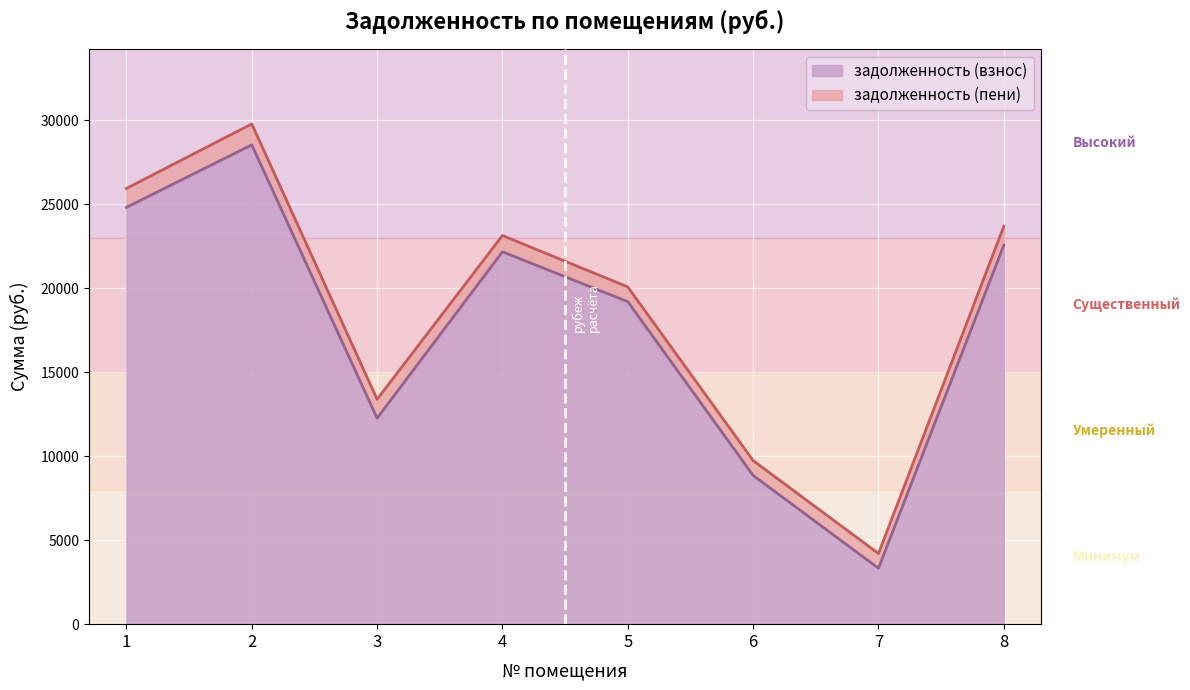

Which category has the lowest value in the задолженность (взнос) series?

7